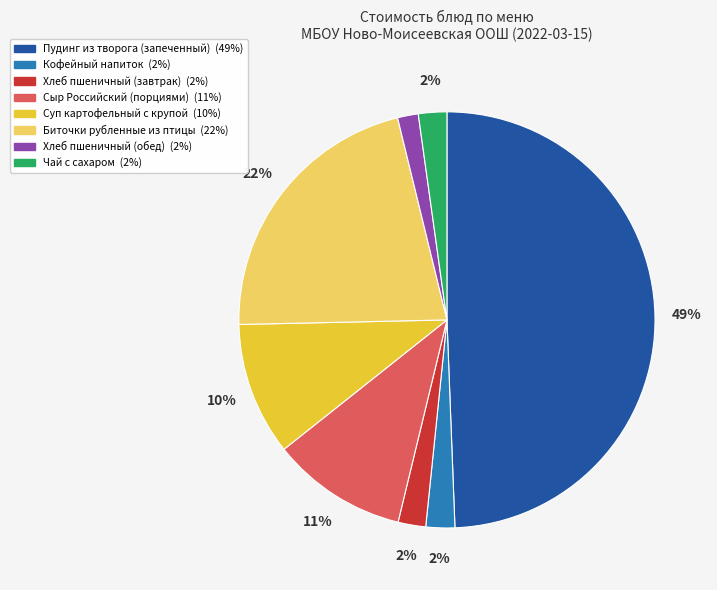

To the nearest percent, what percentage of the pie is Хлеб пшеничный (обед)?

2%